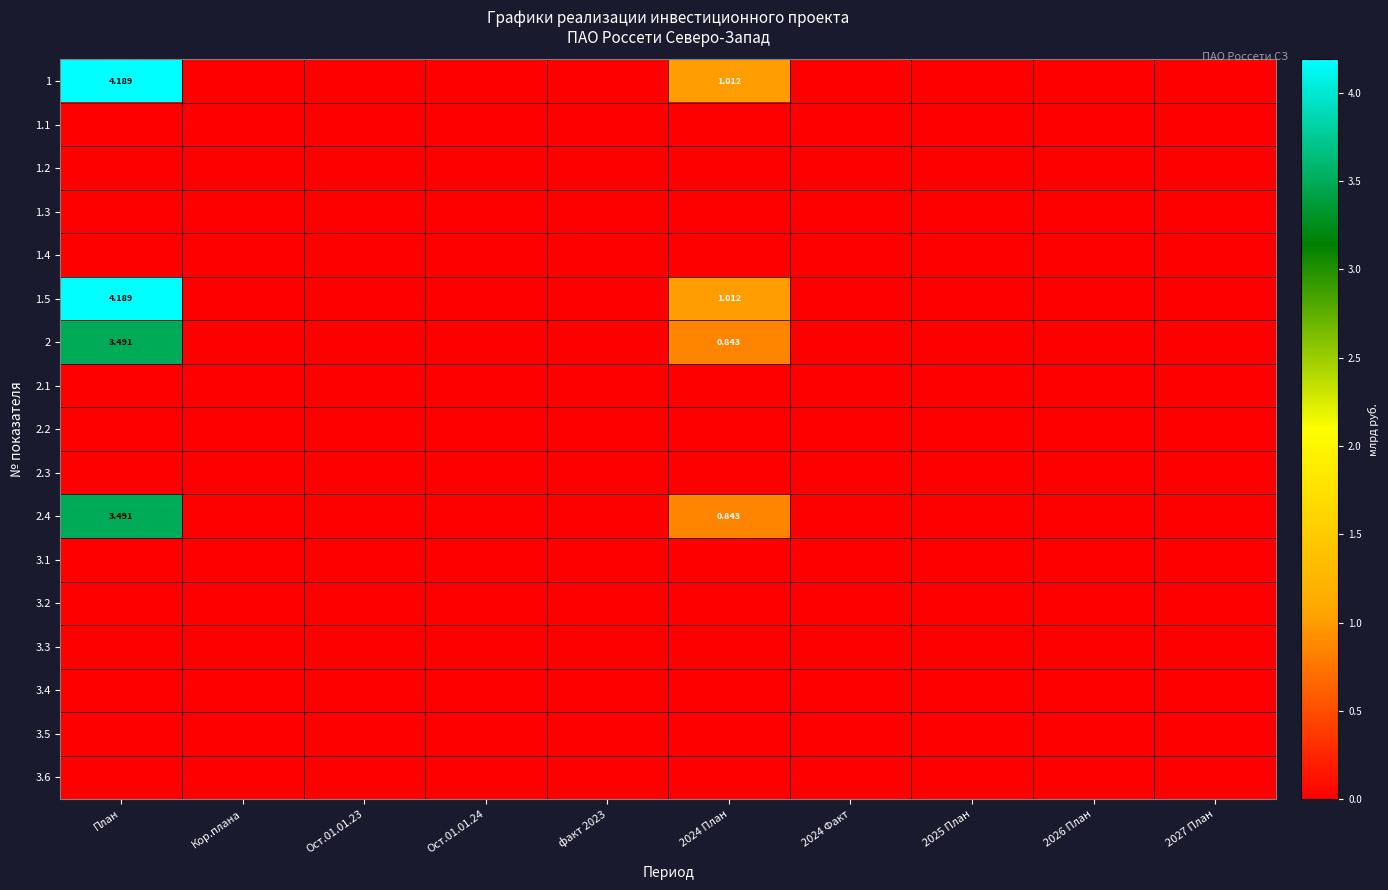

What is the difference between the maximum and minimum values in the 2 series?

3.5